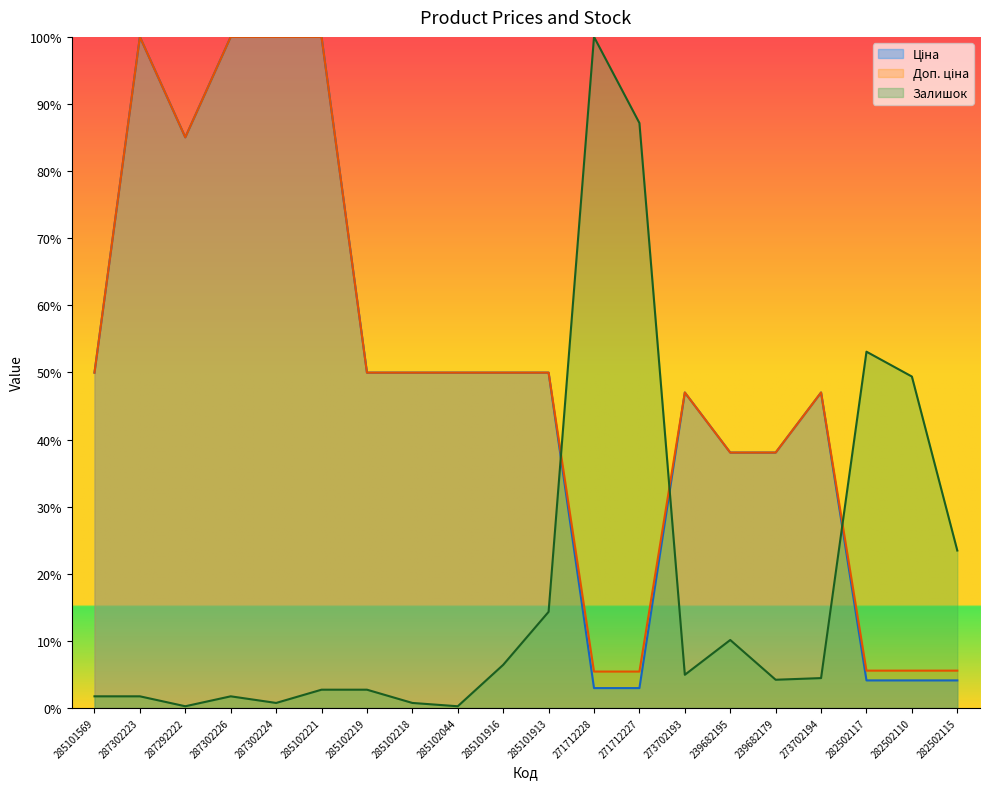

Which series has the largest total across all categories?

Доп. ціна